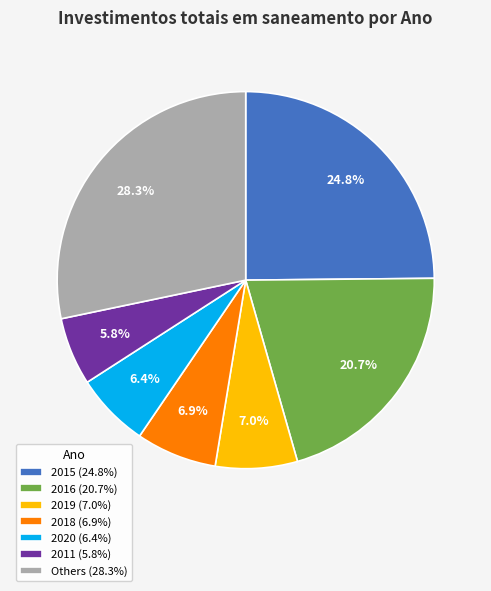

To the nearest percent, what is the average slice percentage?

14%